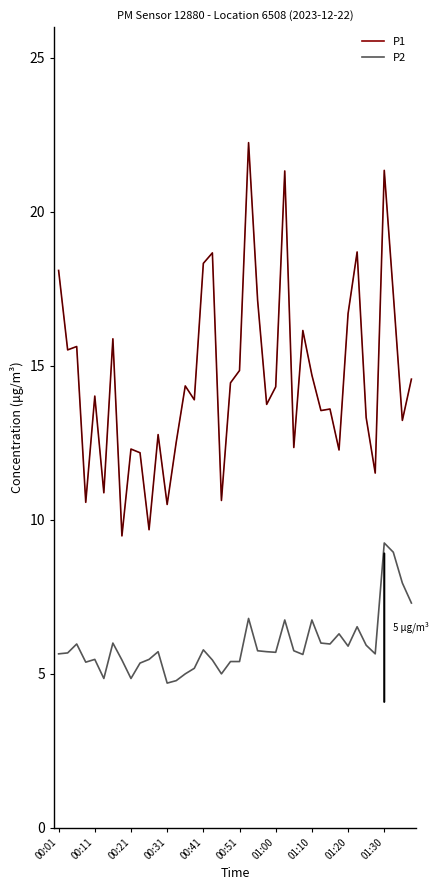

List the series in order of their peak value, highest first.

P1, P2